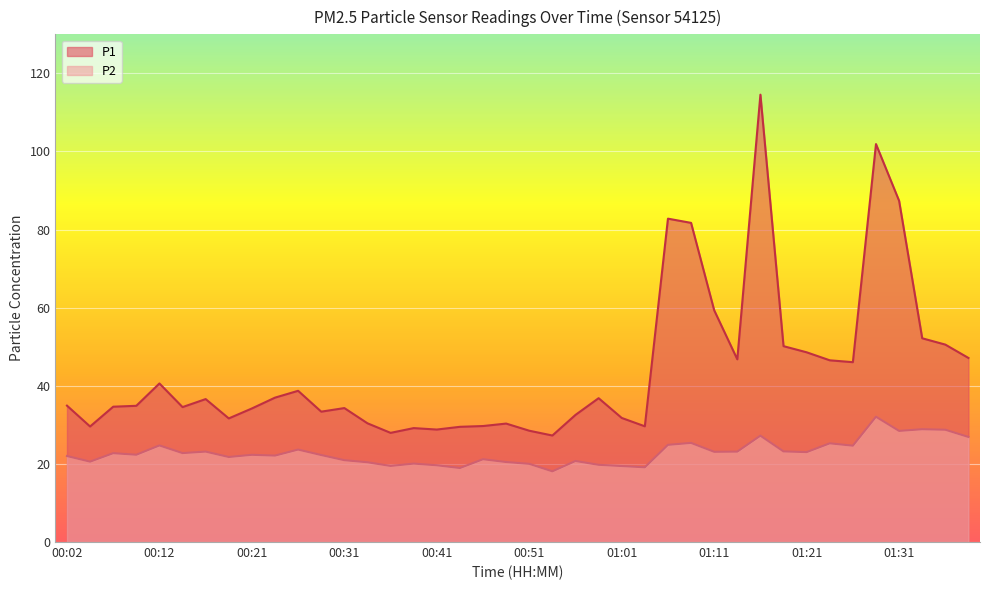

Which series has the widest spread of values?

P1